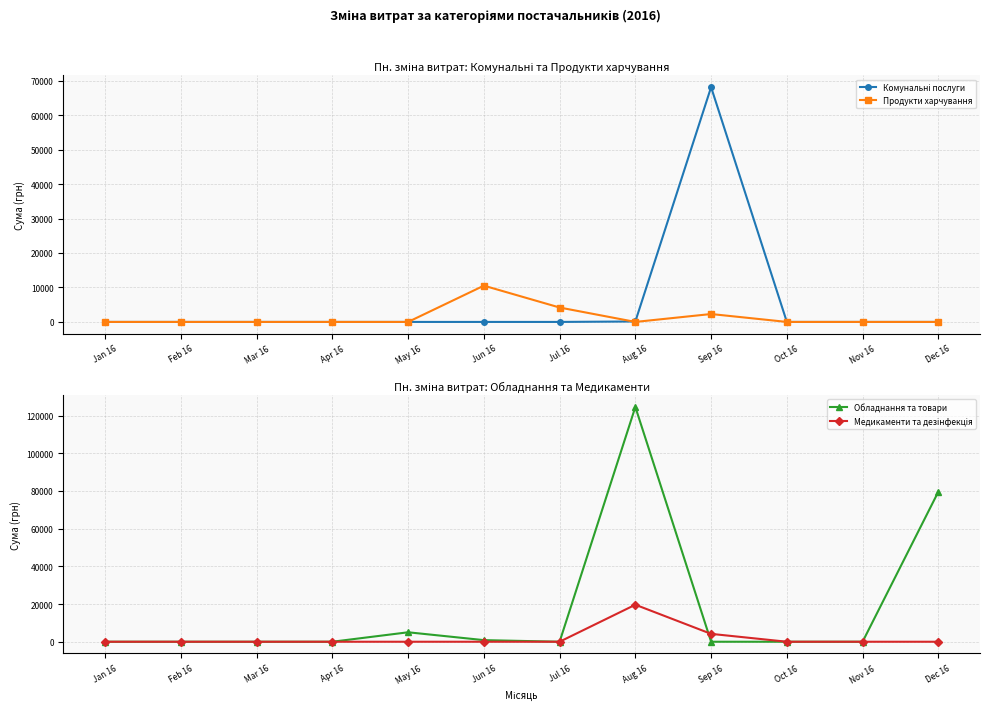

How many values in the Комунальні послуги series exceed 0?

2